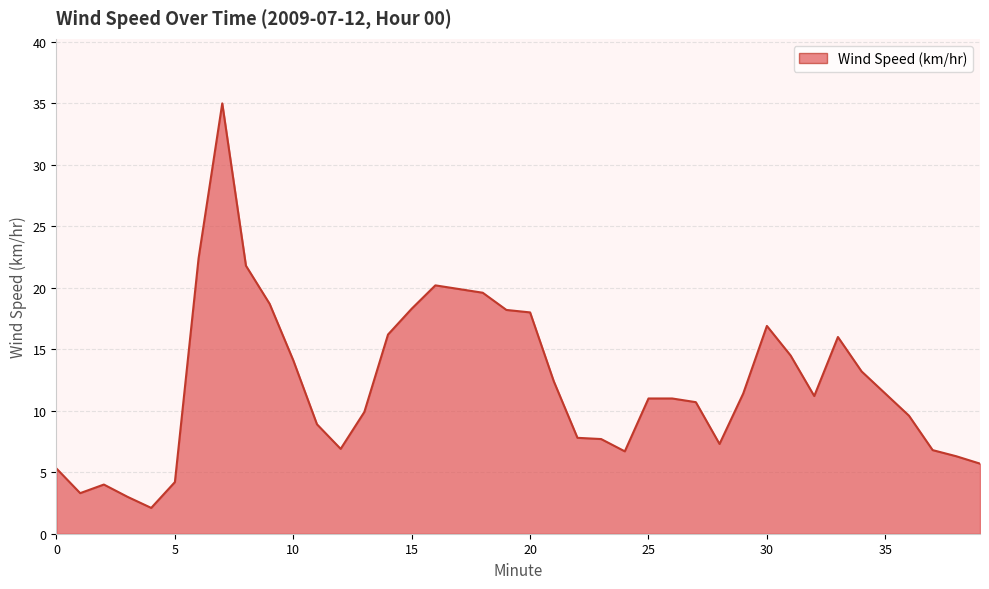

What is the maximum value shown in the chart?

35.0